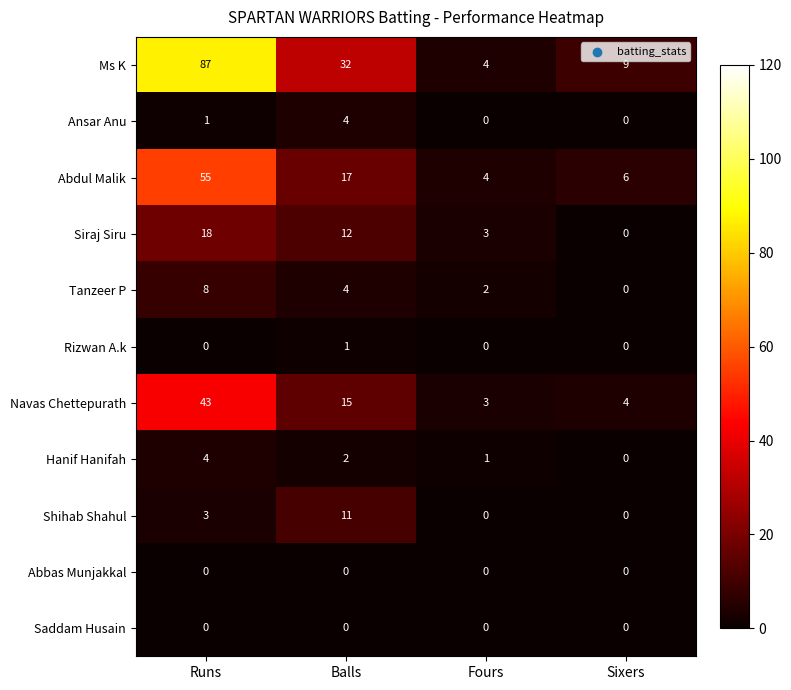

Which series has the largest range (max minus min)?

Ms K